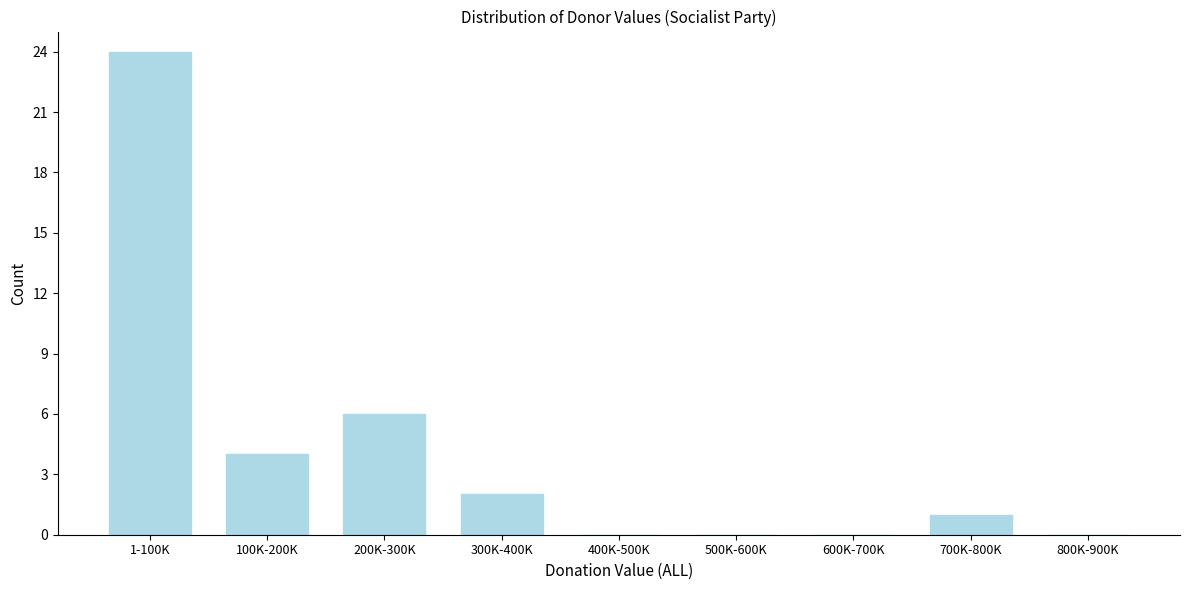

Reading left to right, what are all the values shown in this chart?

1-100K=24	100K-200K=4	200K-300K=6	300K-400K=2	400K-500K=0	500K-600K=0	600K-700K=0	700K-800K=1	800K-900K=0